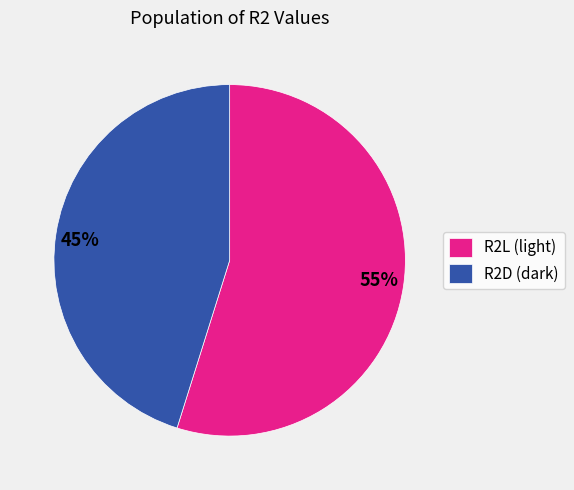

How many segments does this pie chart have?

2